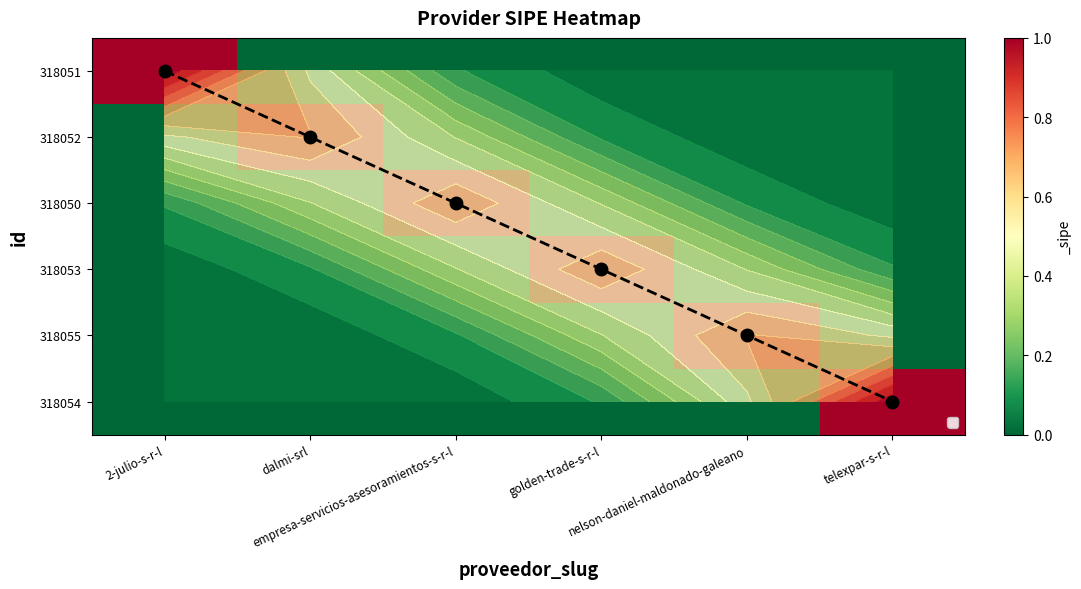

What is the difference between the highest and lowest values at empresa-servicios-asesoramientos-s-r-l?

1